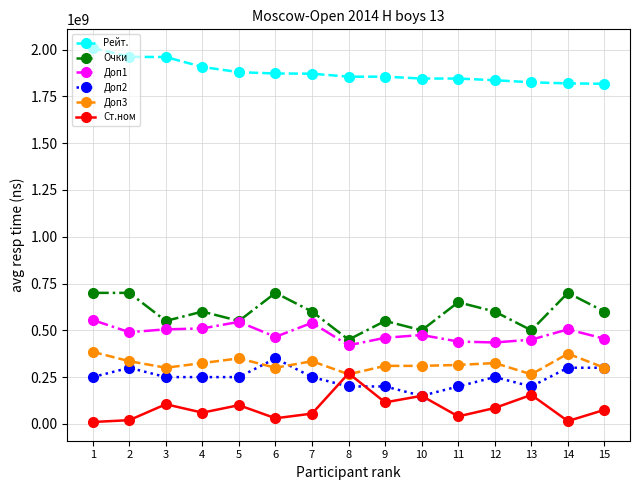

True or false: Очки has more than 0 interior local peaks.

True